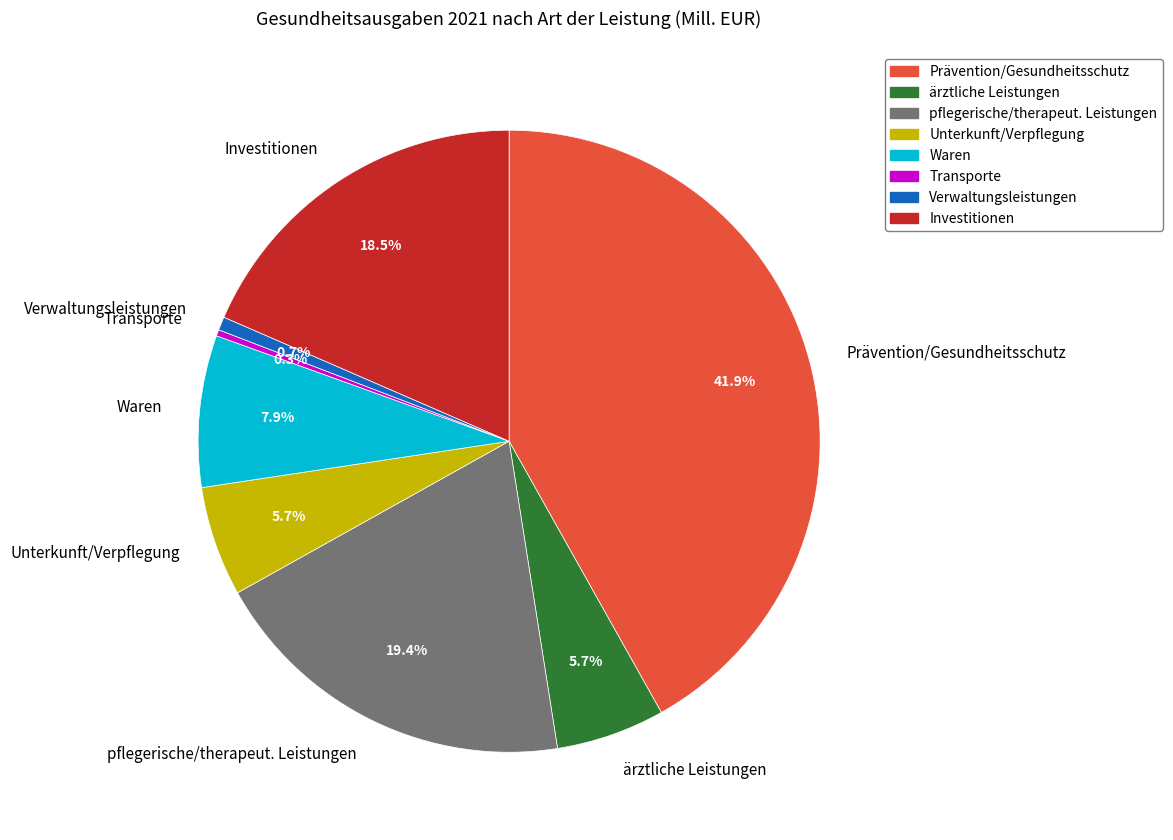

Does Waren account for over 50% of the chart?

No